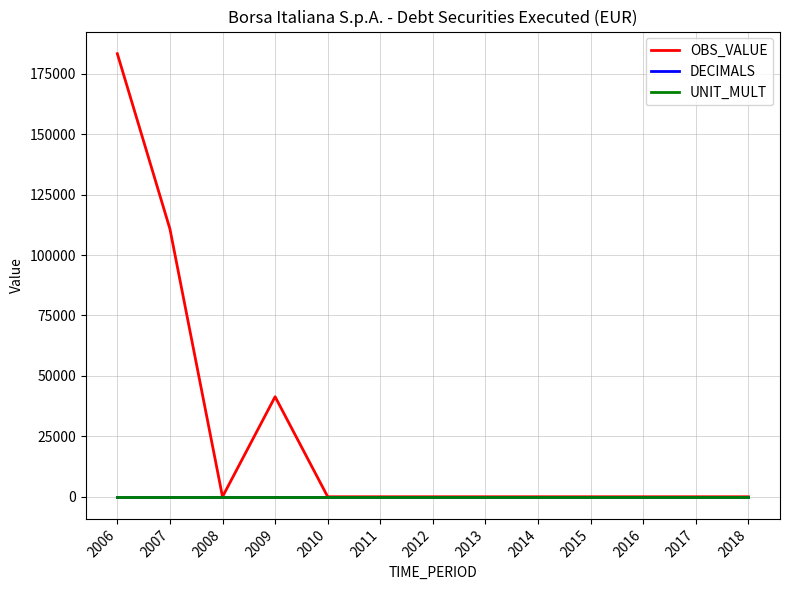

Where is the first local minimum for OBS_VALUE?

2008